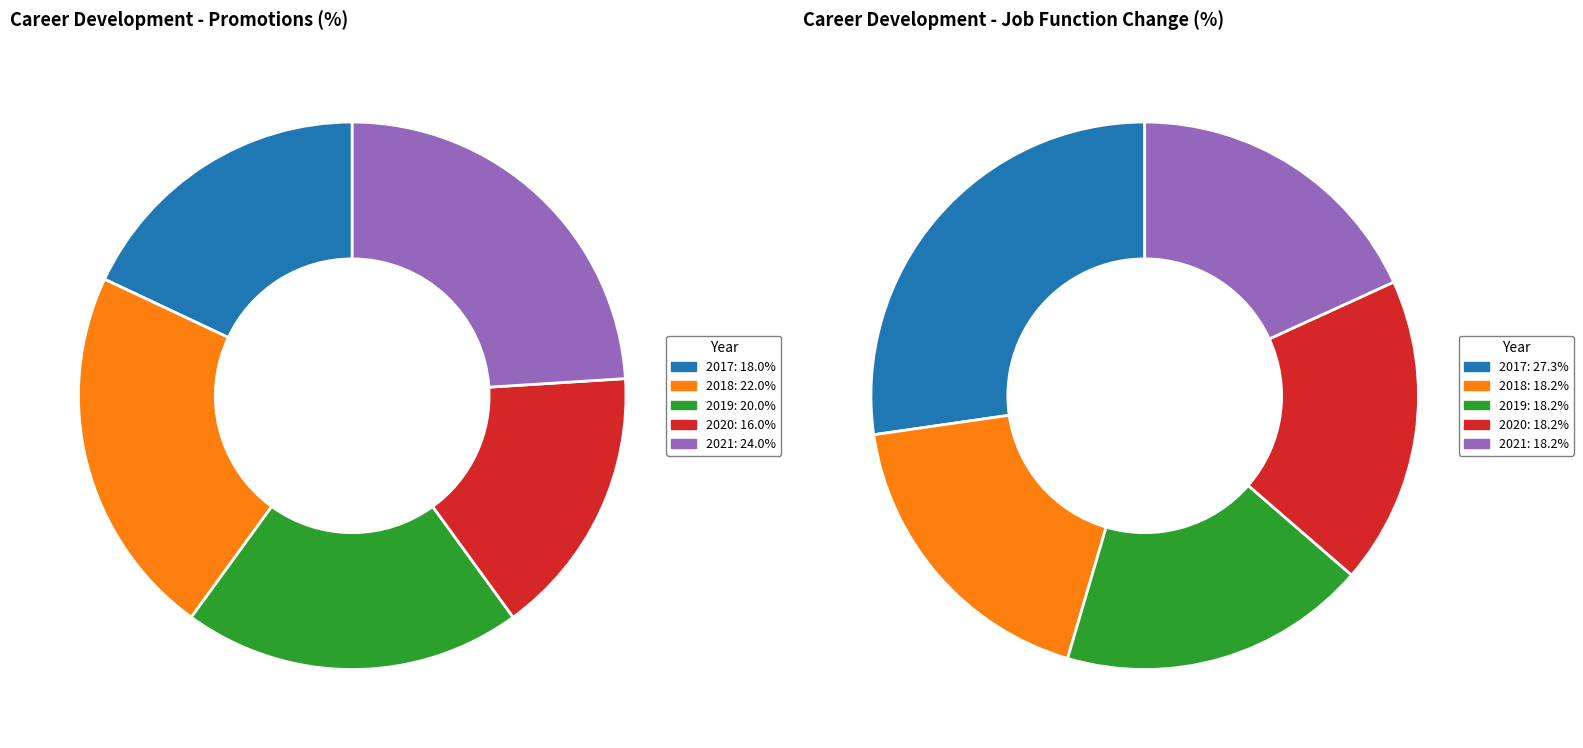

To the nearest percent, what is the combined percentage of 2018 and 2021?

46%